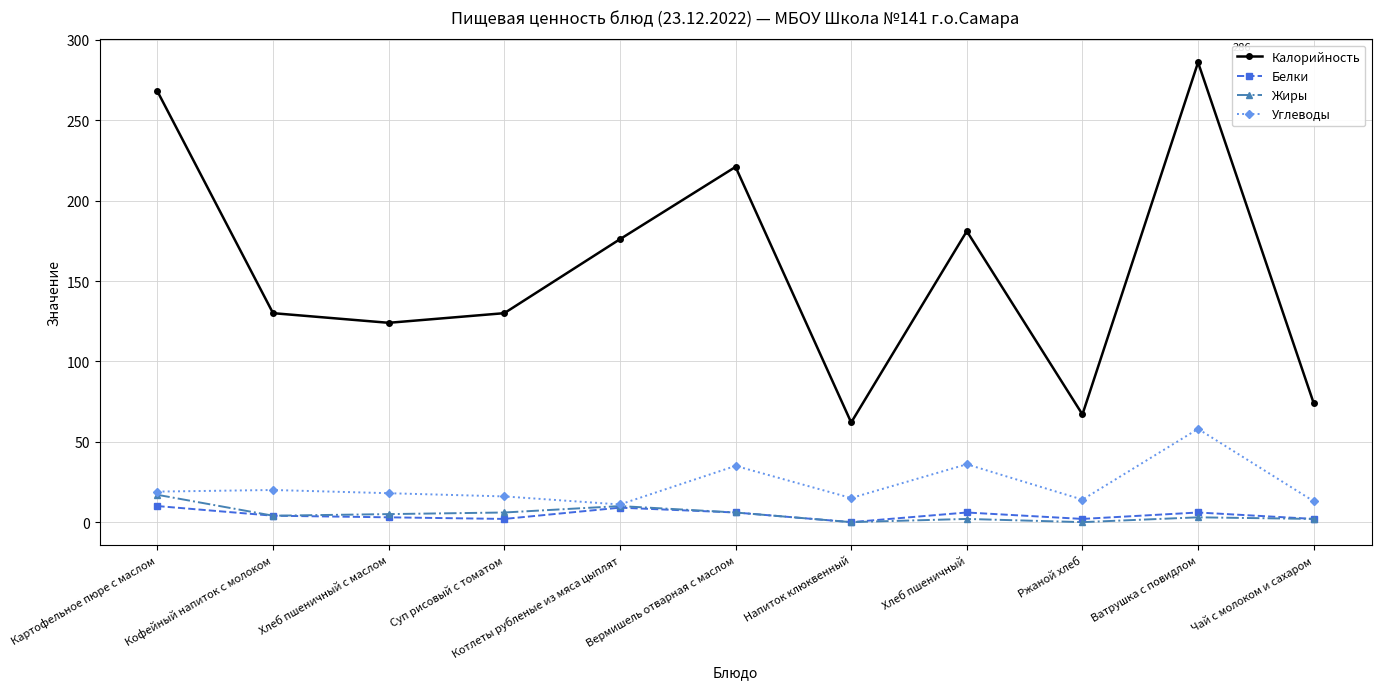

Between Хлеб пшеничный and Чай с молоком и сахаром, which series saw the biggest shift?

Калорийность